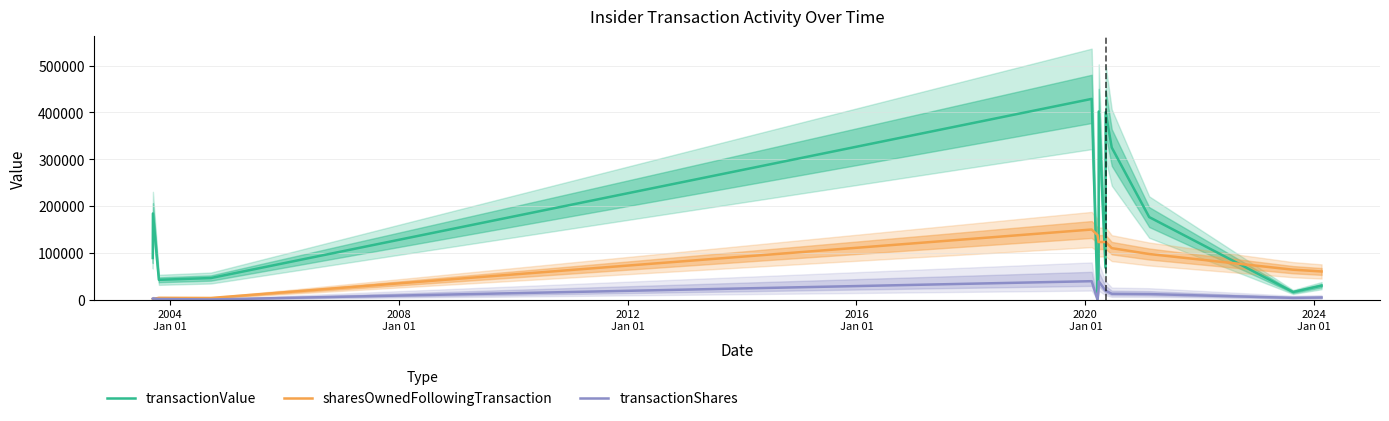

How many intersections are there between sharesOwnedFollowingTransaction and transactionValue?

5